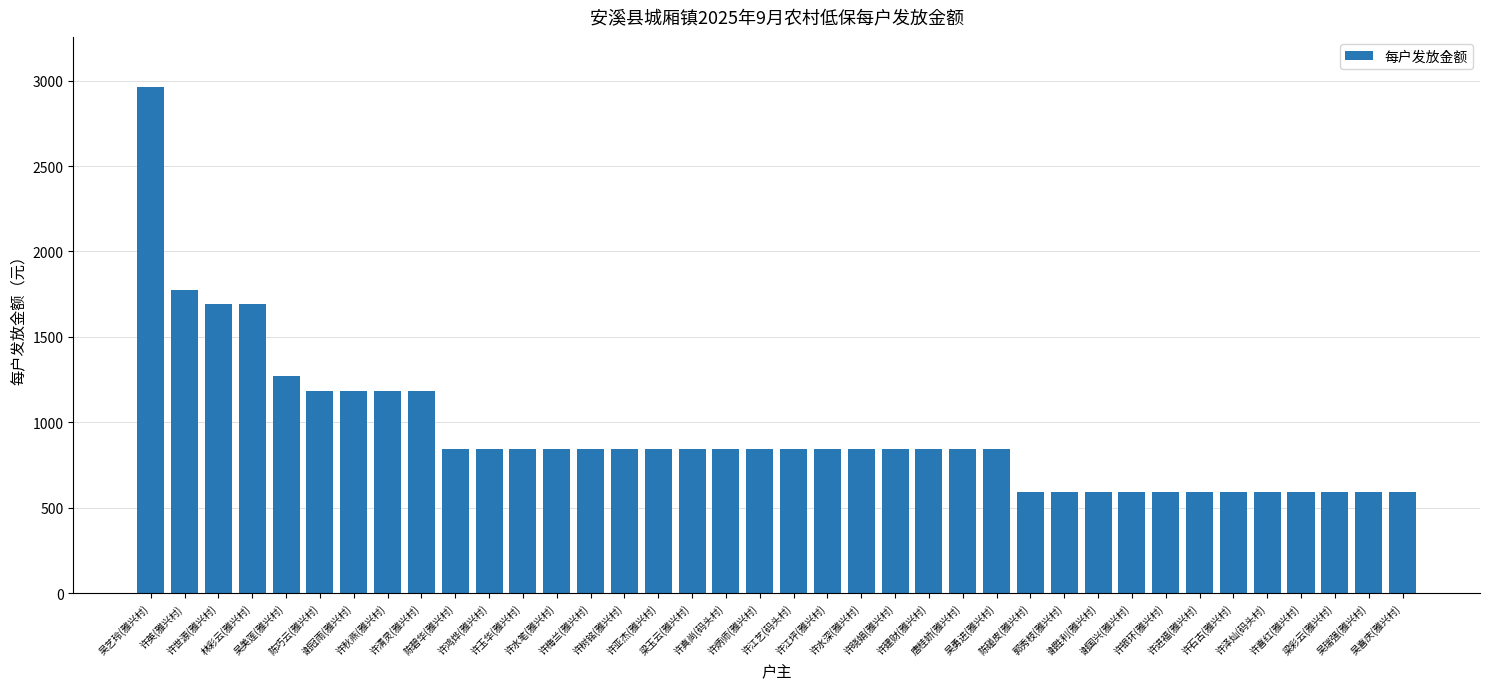

What value does the data have at 许秋燕(雅兴村), to the nearest 50?

1200